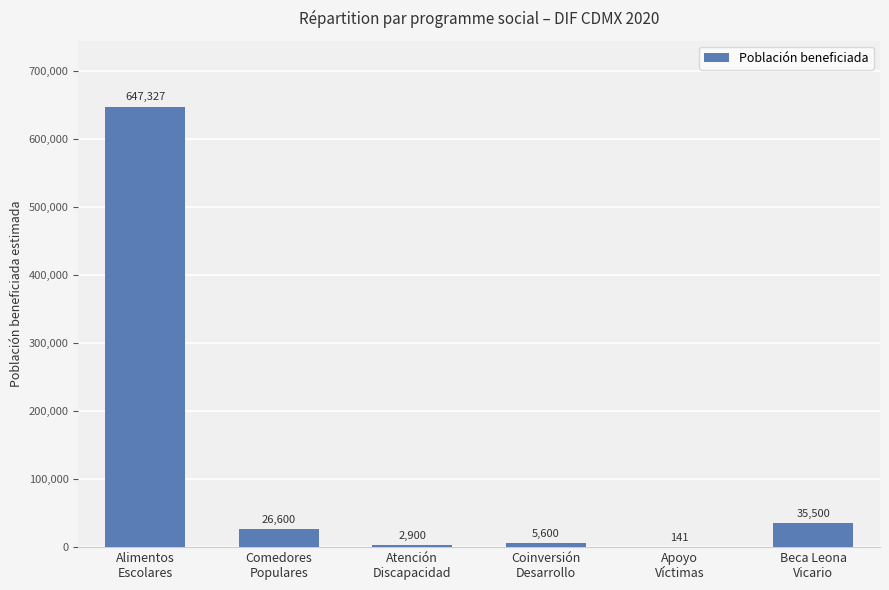

What is the average value?

119678